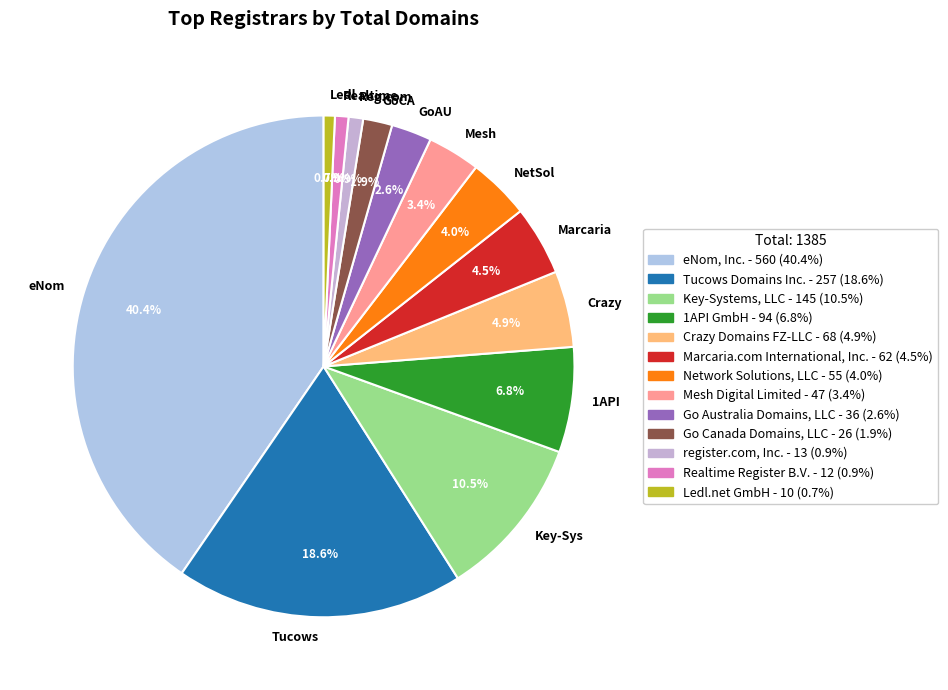

Does any single category account for the majority?

No